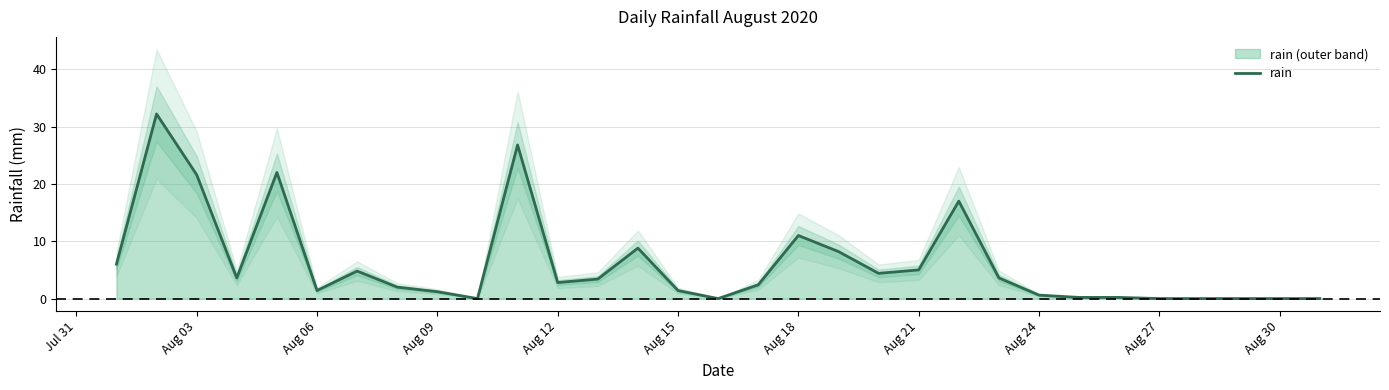

The value of rain at Aug 21 is 5.0. True or false?

True